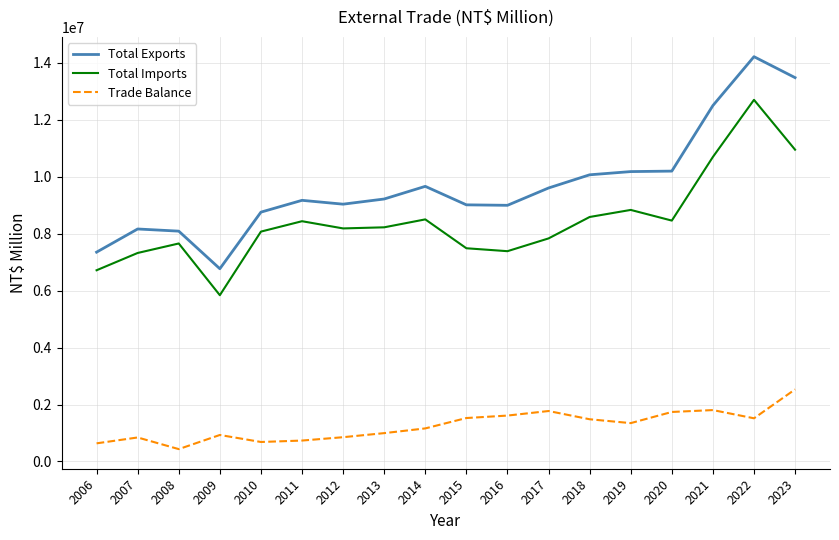

True or false: Trade Balance and Total Exports intersect in this chart.

False